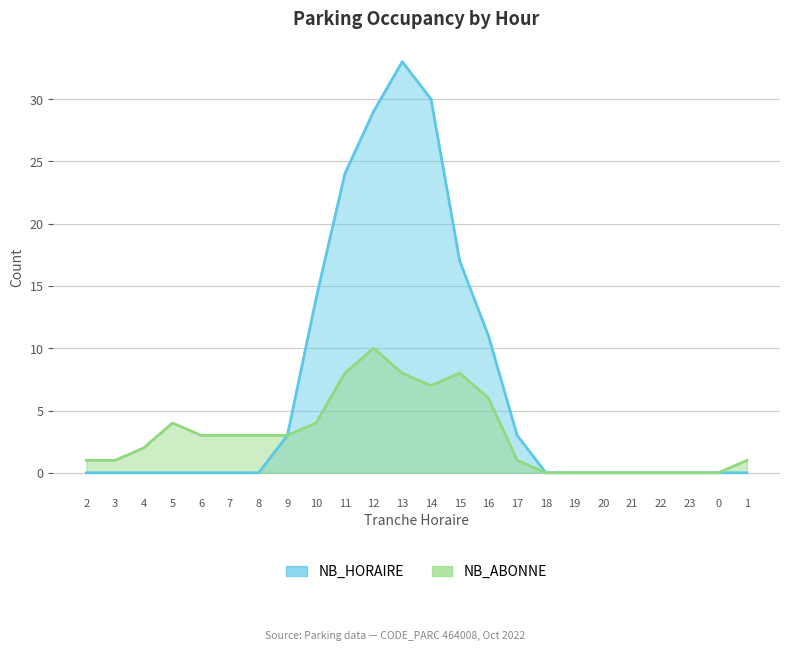

What is the difference between the maximum and second lowest values in the NB_HORAIRE series?

33